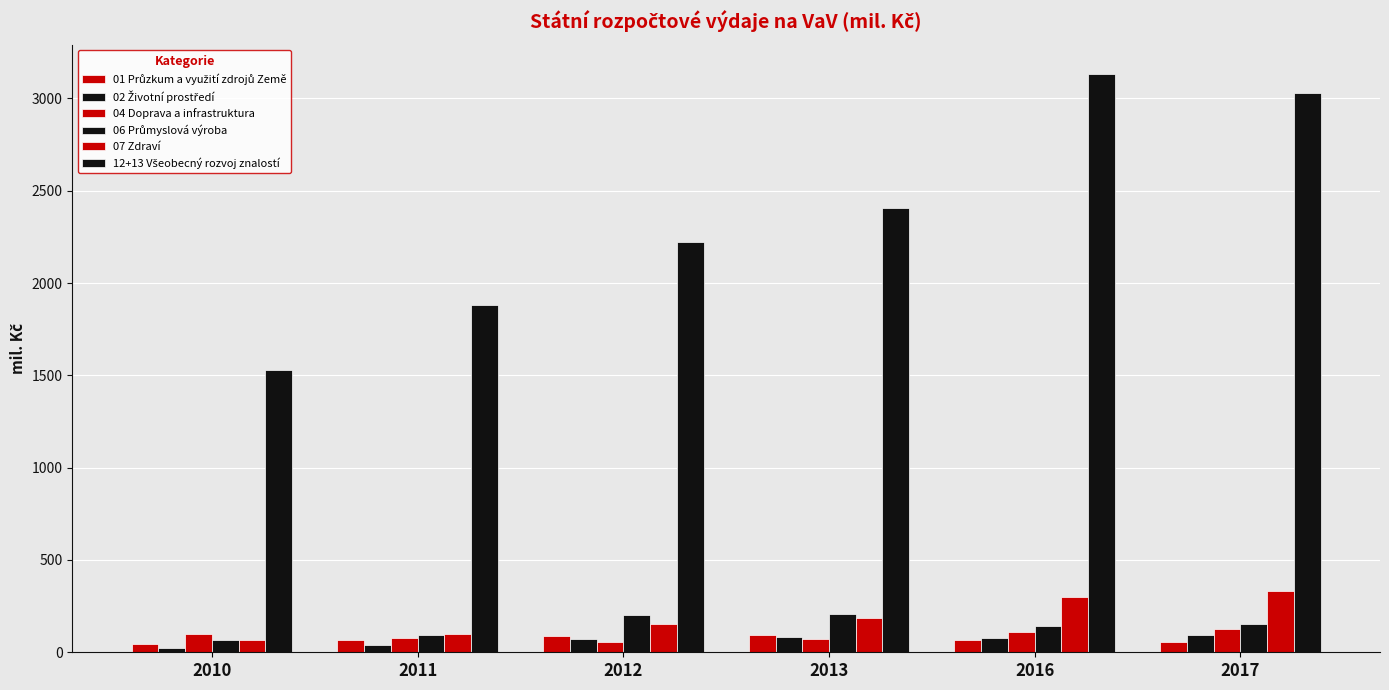

At which label is 07 Zdraví closest to 200?

2013